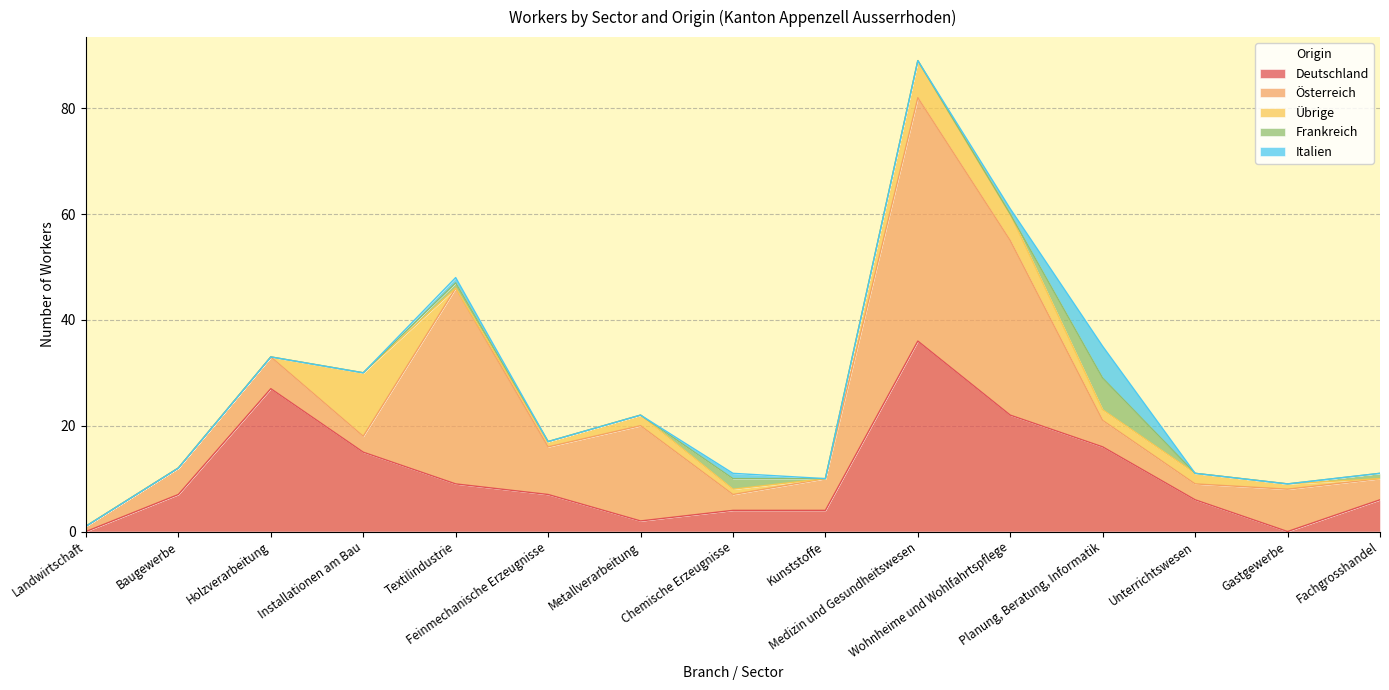

After their last crossing, which series has the higher values: Übrige or Deutschland?

Deutschland